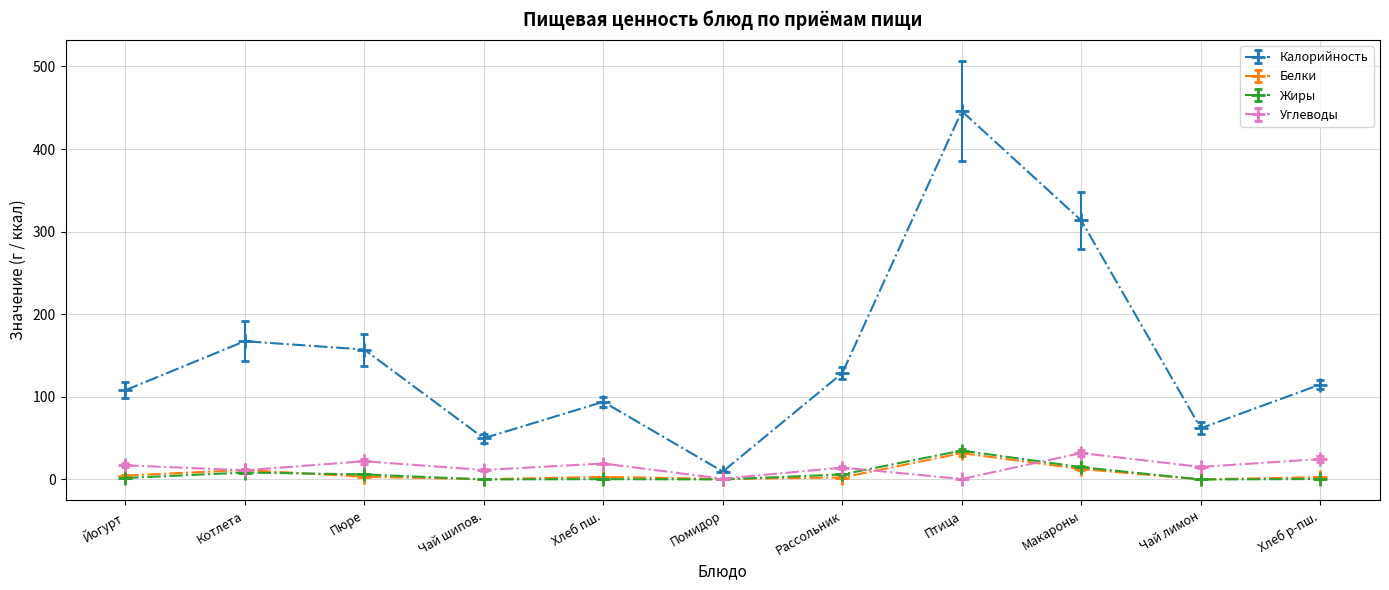

Which series has the widest spread of values?

Калорийность